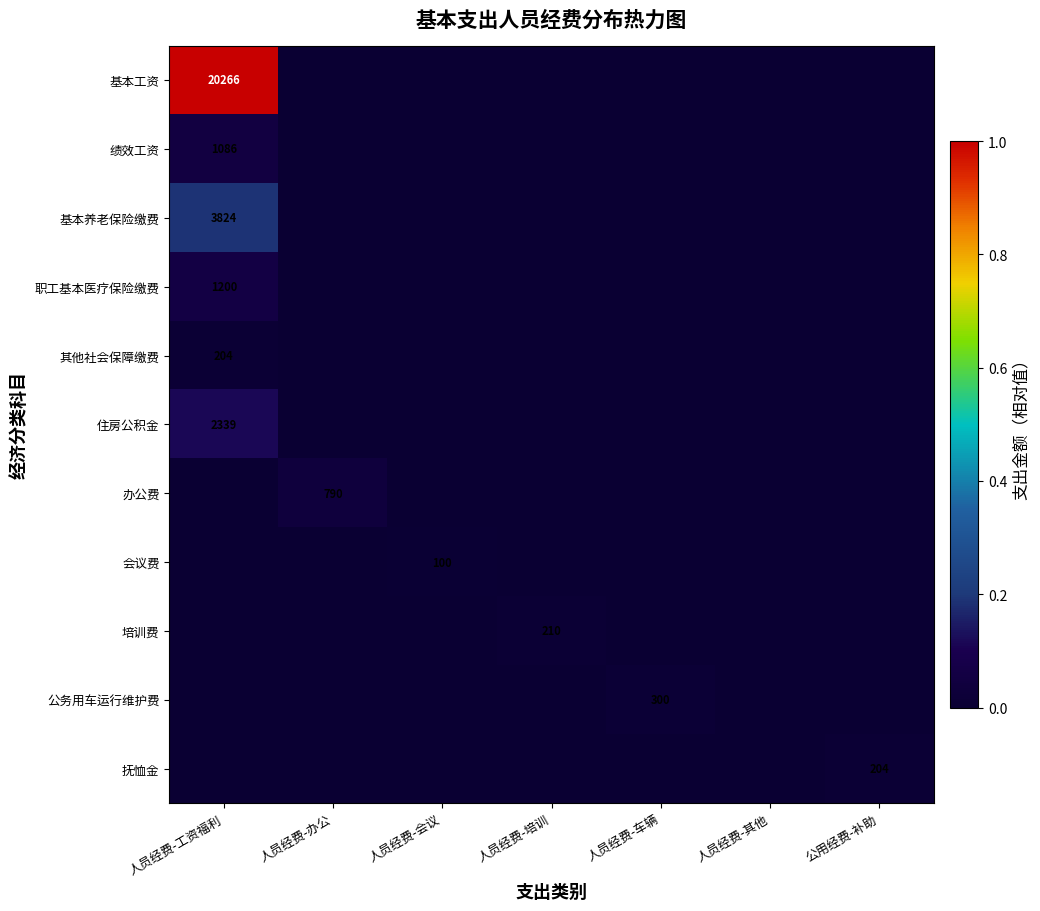

The value of 培训费 at 人员经费-会议 is 0.0. True or false?

False